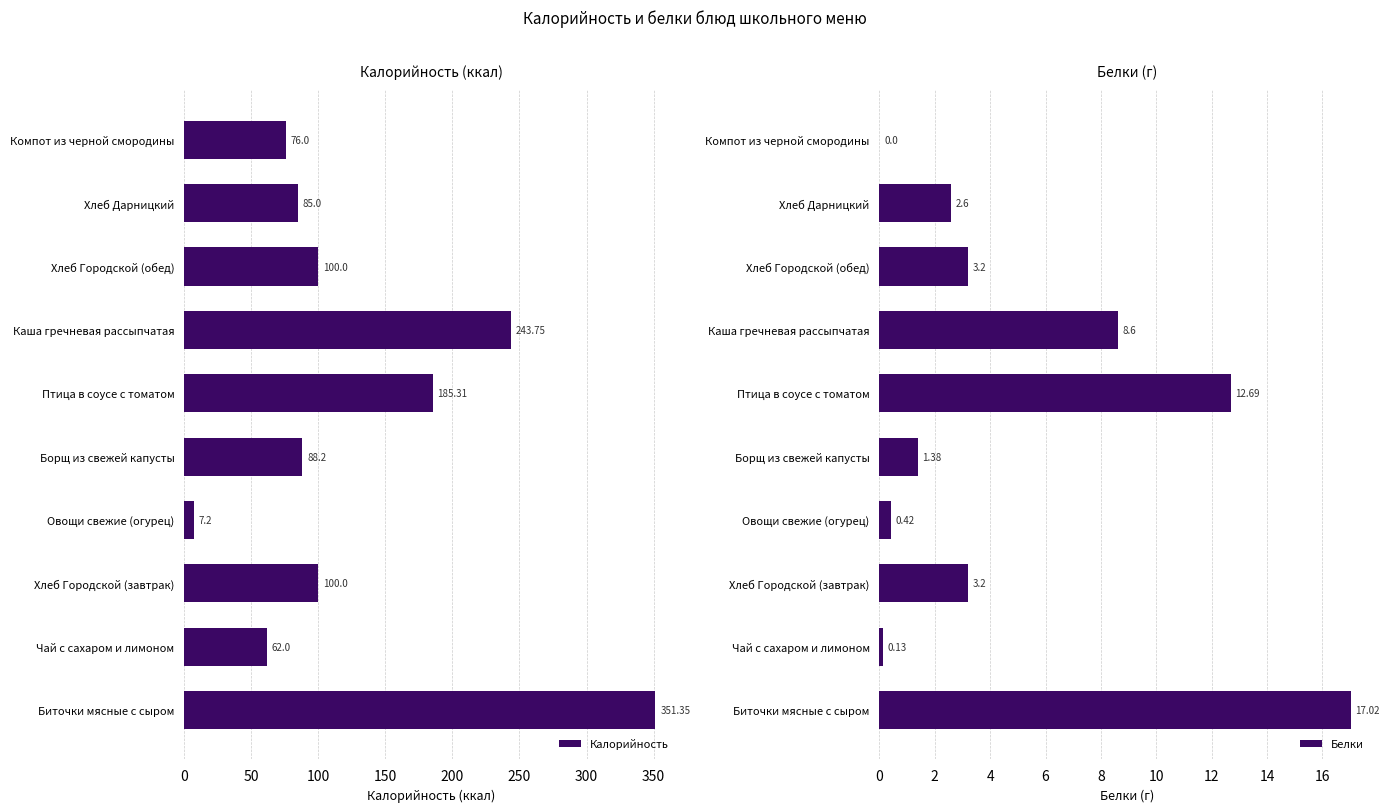

What is the maximum value shown in the chart?

351.4